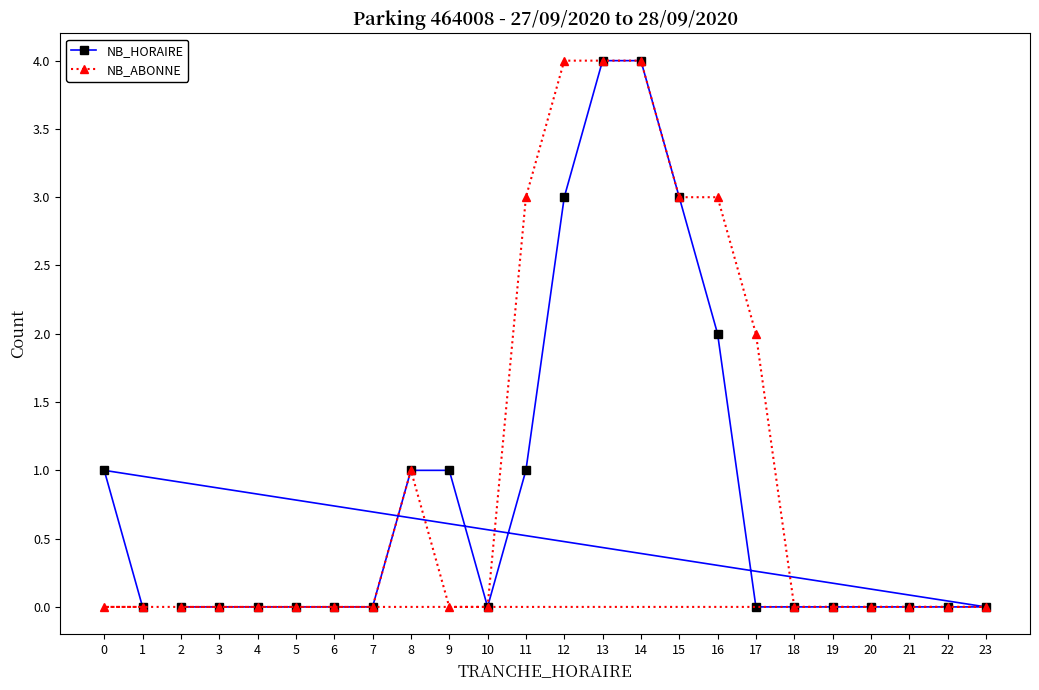

Which series has the largest total across all categories?

NB_ABONNE